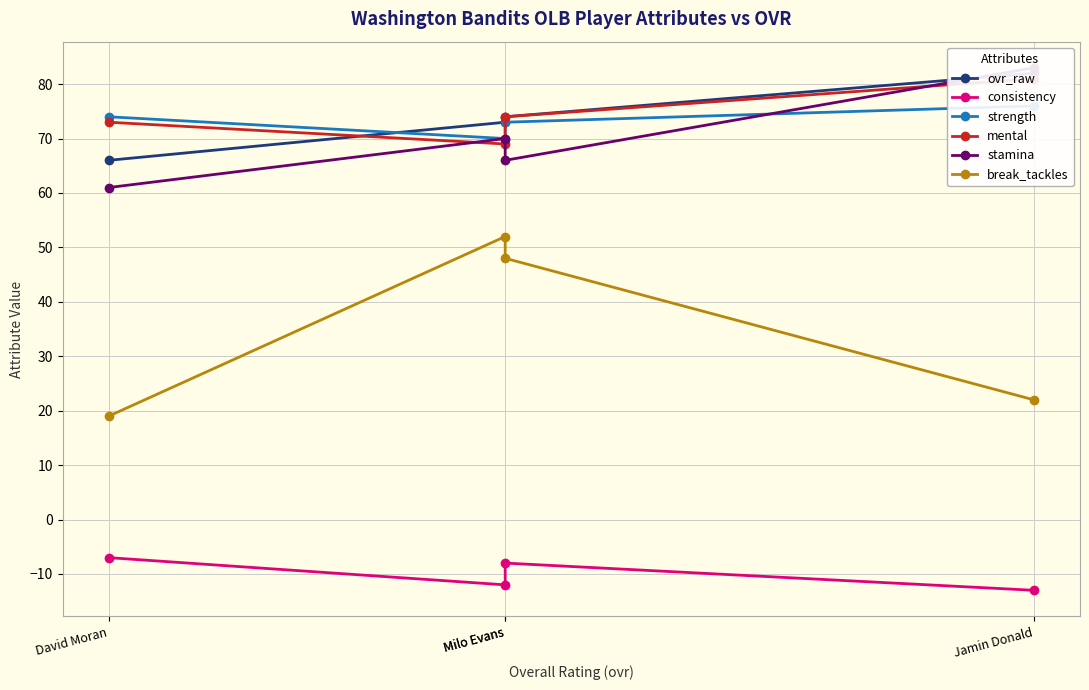

What is the value of the strength point at the 2nd from the left?

73